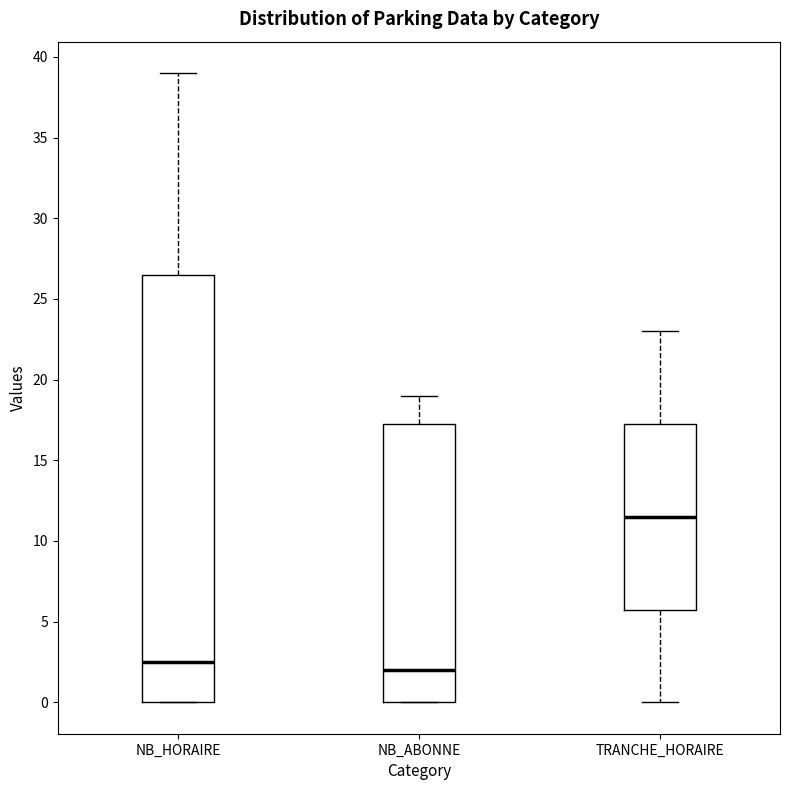

Which box has the lowest median line?

NB_ABONNE